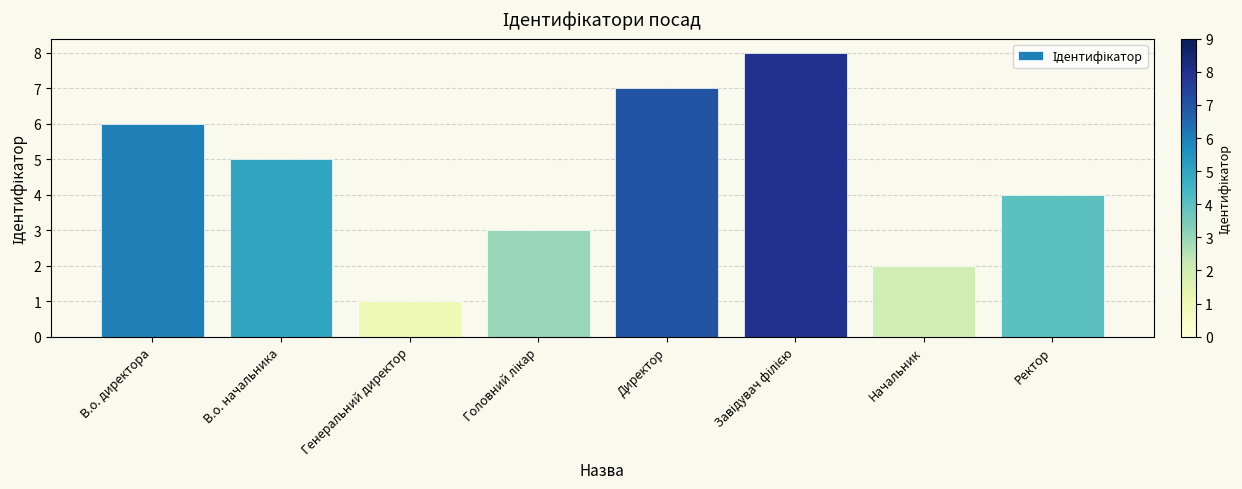

Where does the data first go above 5?

В.о. директора